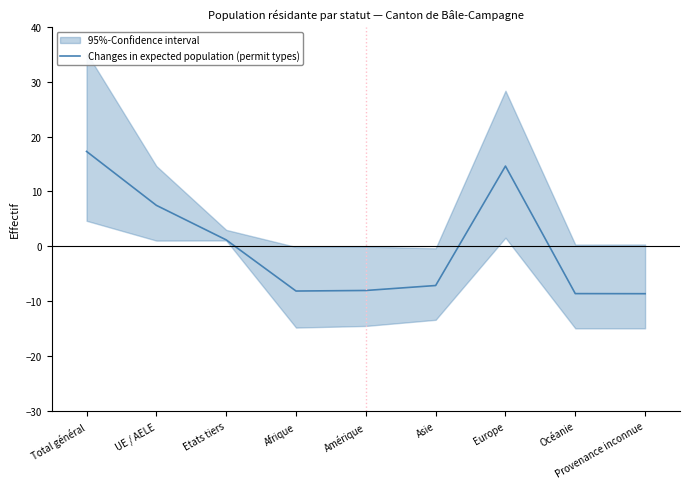

What is the maximum value shown in the chart?

17.3